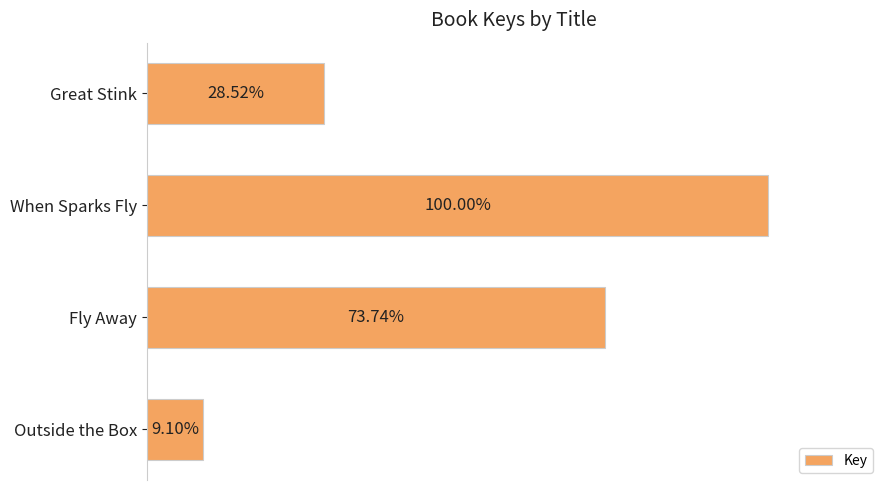

Does the chart contain any negative values?

No